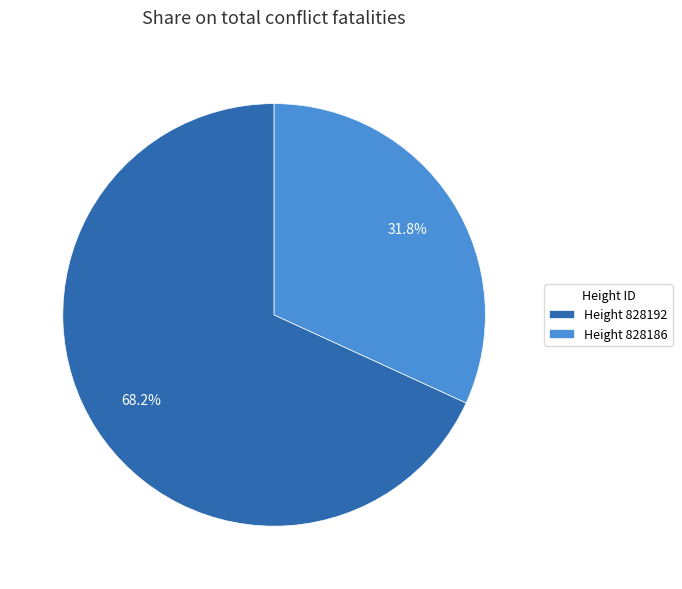

What is the smallest slice in the pie chart?

Height 828186